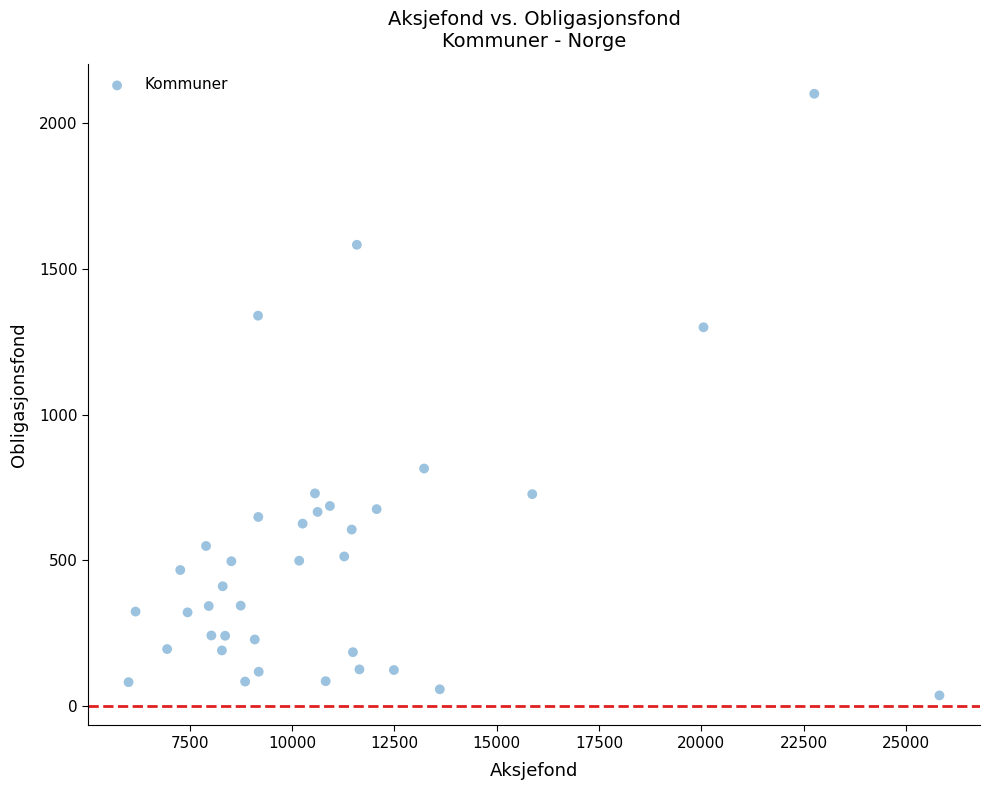

What is the range of Y values (max minus min)?

2062.9